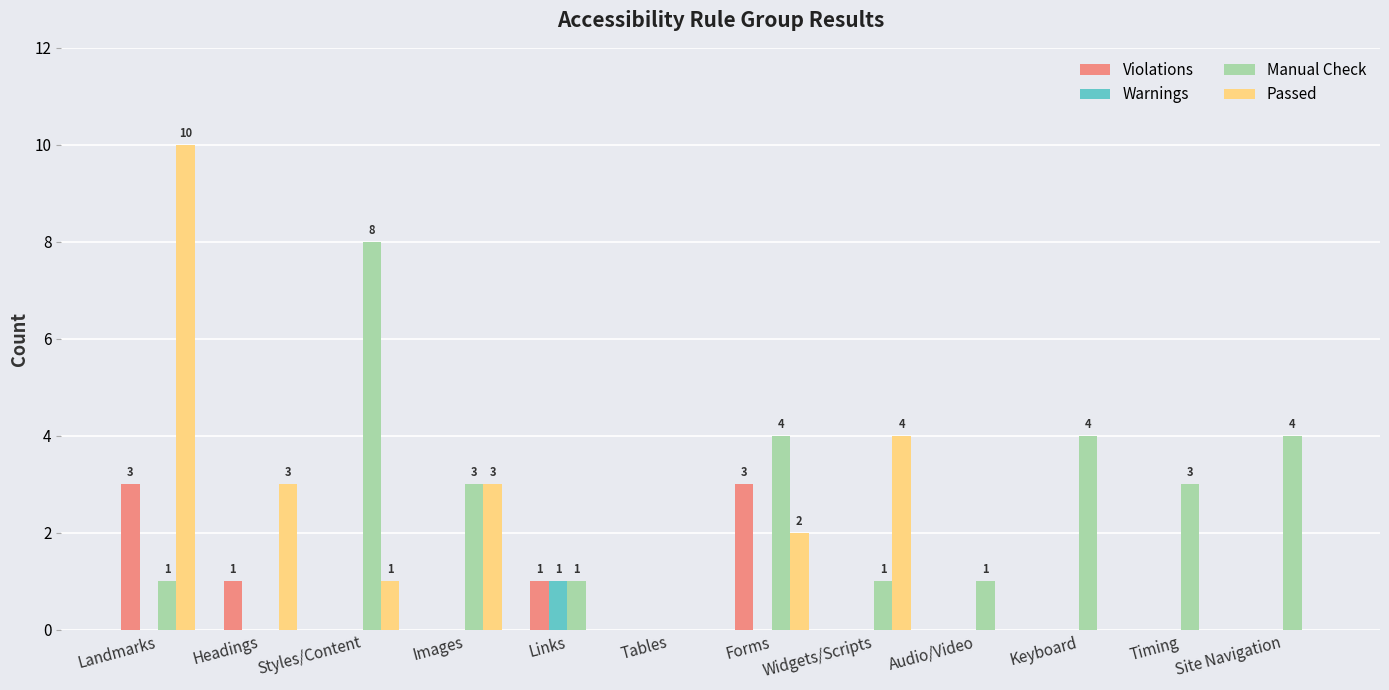

Is it true that Manual Check equals -4 at Tables?

False